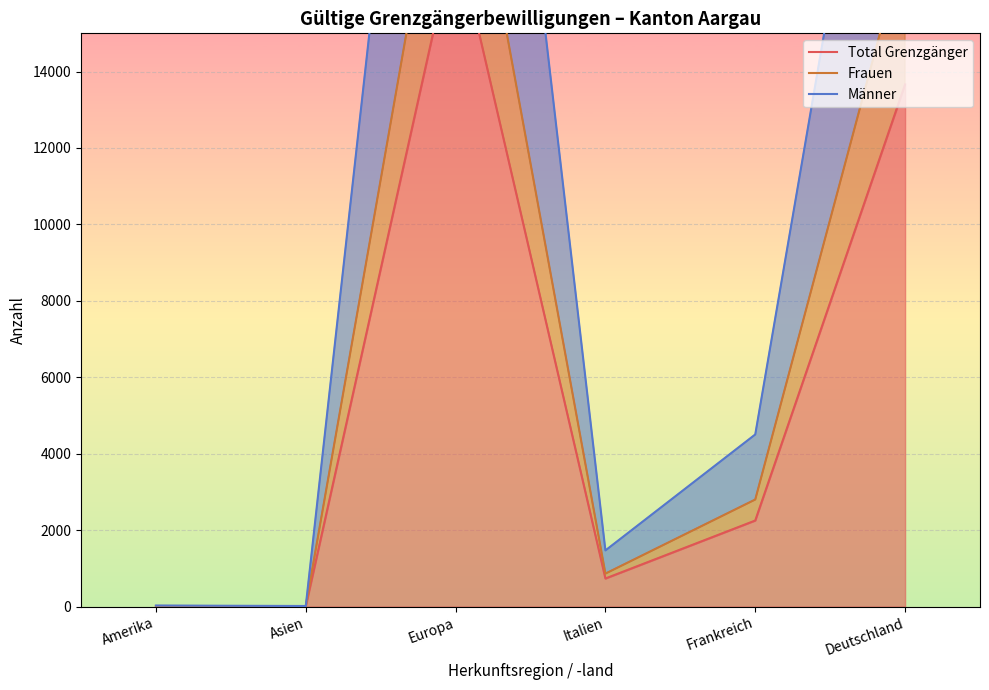

The Männer series shows 28 at Asien. True or false?

False